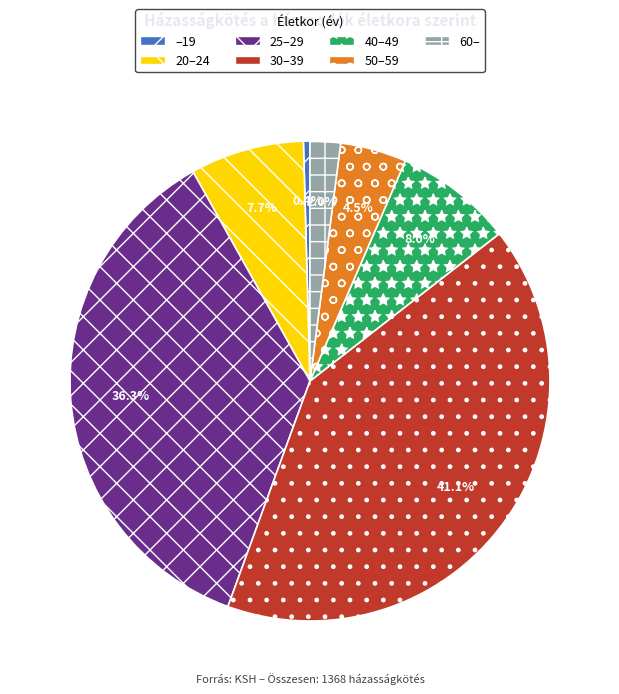

To the nearest percent, what is the combined percentage of 60– and 25–29?

38%